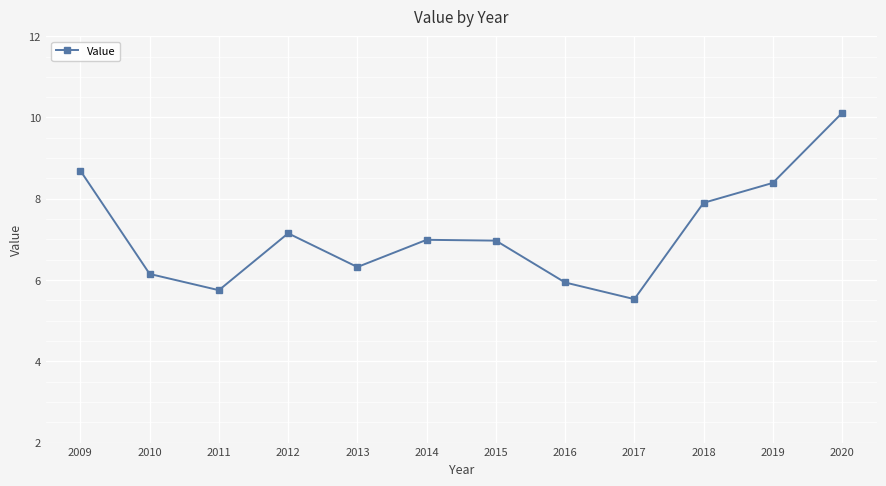

True or false: the data shows 14.5 at 2009.

False